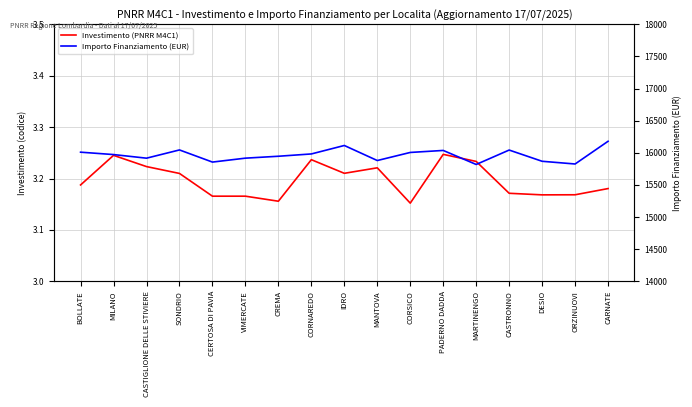

What is the label of the 3rd point from the left?

CASTIGLIONE DELLE STIVIERE